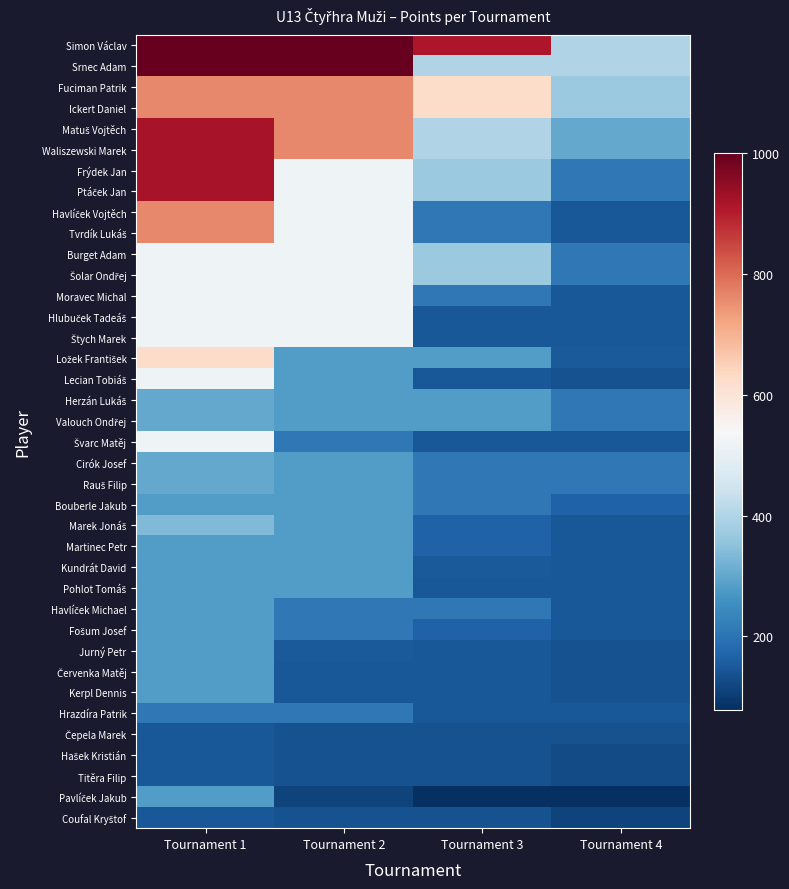

How many categories are shown in the chart?

4